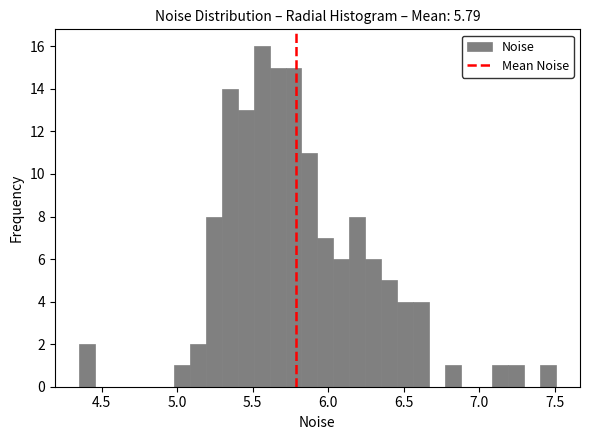

Read against the x-axis, roughly where is the centre of the tallest bar?

5.55